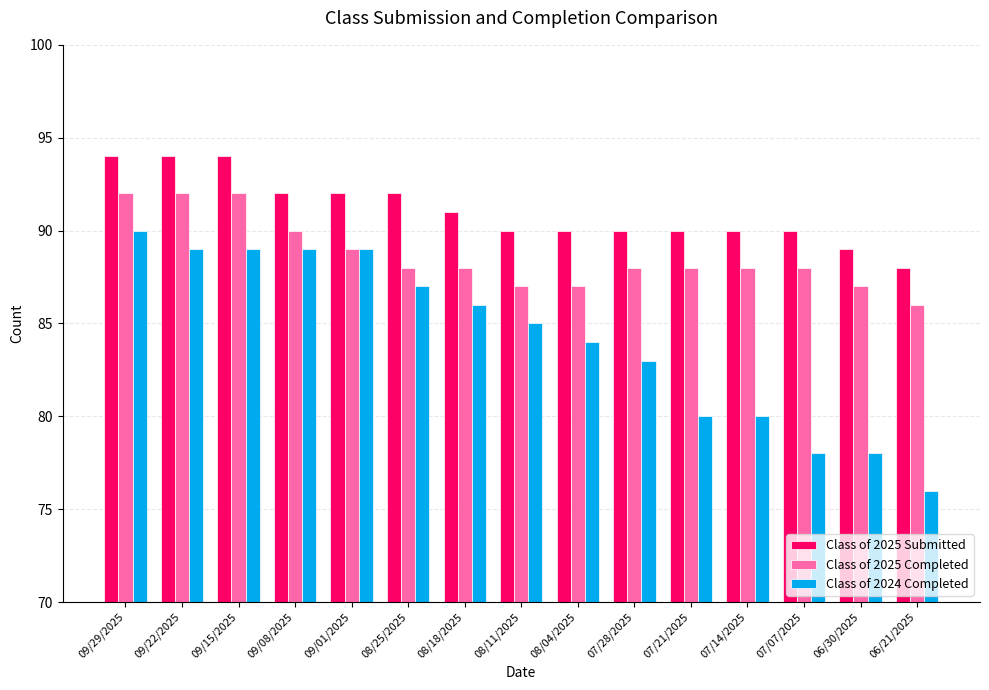

Which series has the largest range (max minus min)?

Class of 2024 Completed